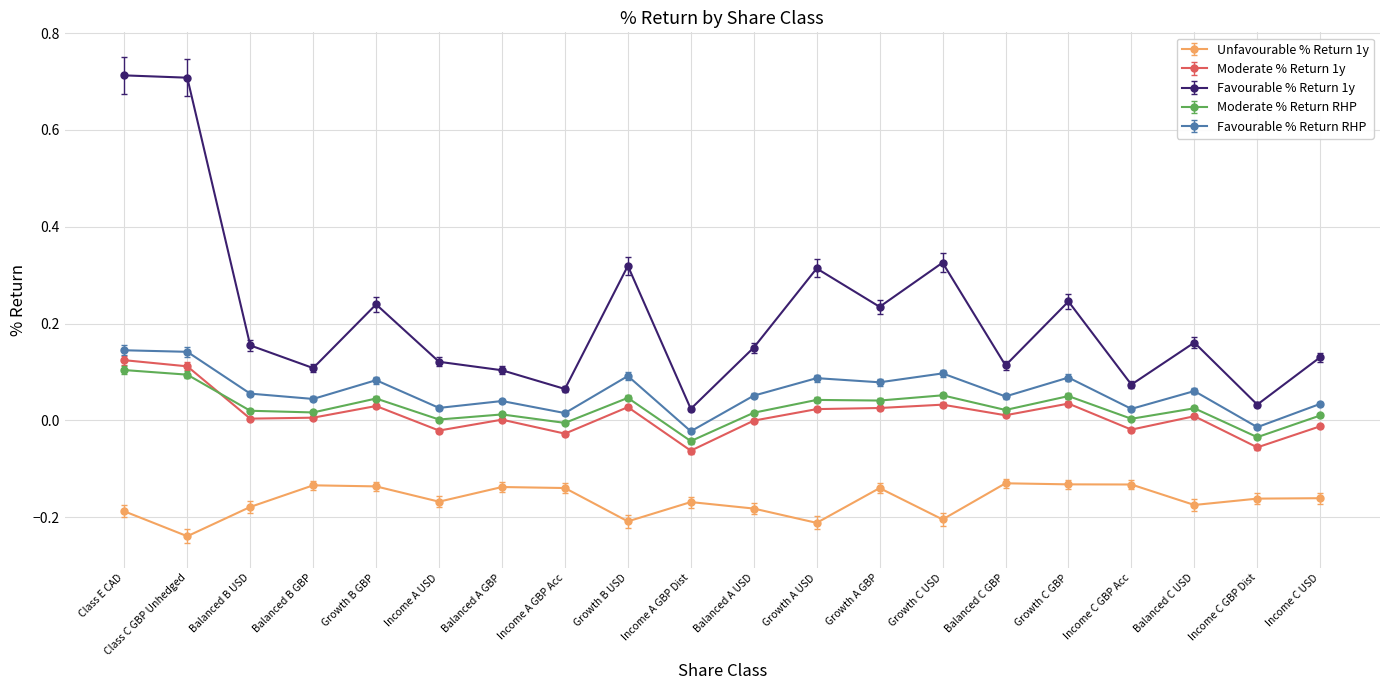

True or false: Moderate % Return 1y has more than 1 interior local peaks.

True